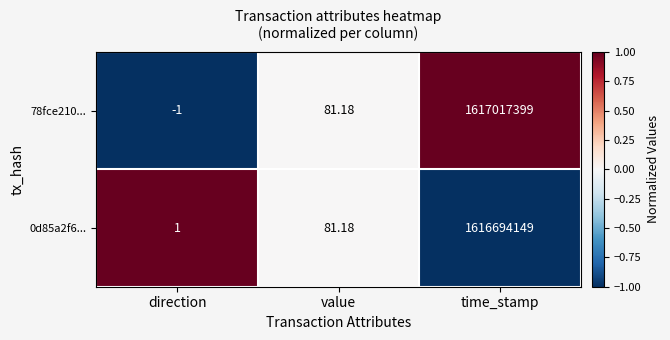

List the labels in order of 78fce210... value, smallest first.

direction, value, time_stamp